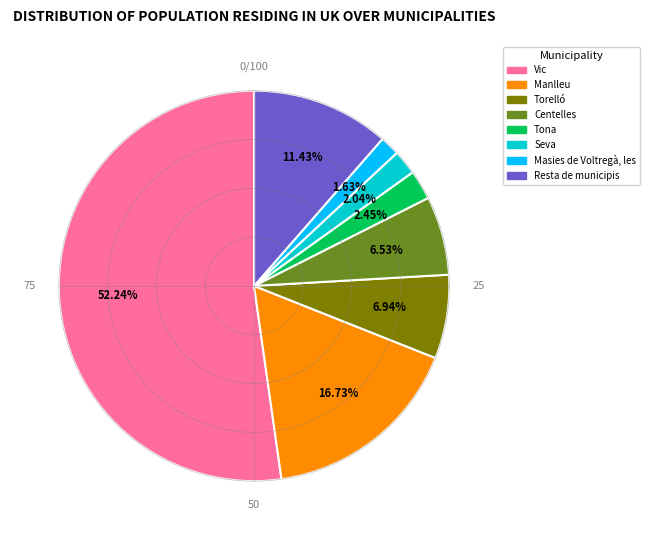

Rank the categories by value from lowest to highest.

Masies de Voltregà, les, Seva, Tona, Centelles, Torelló, Resta de municipis, Manlleu, Vic